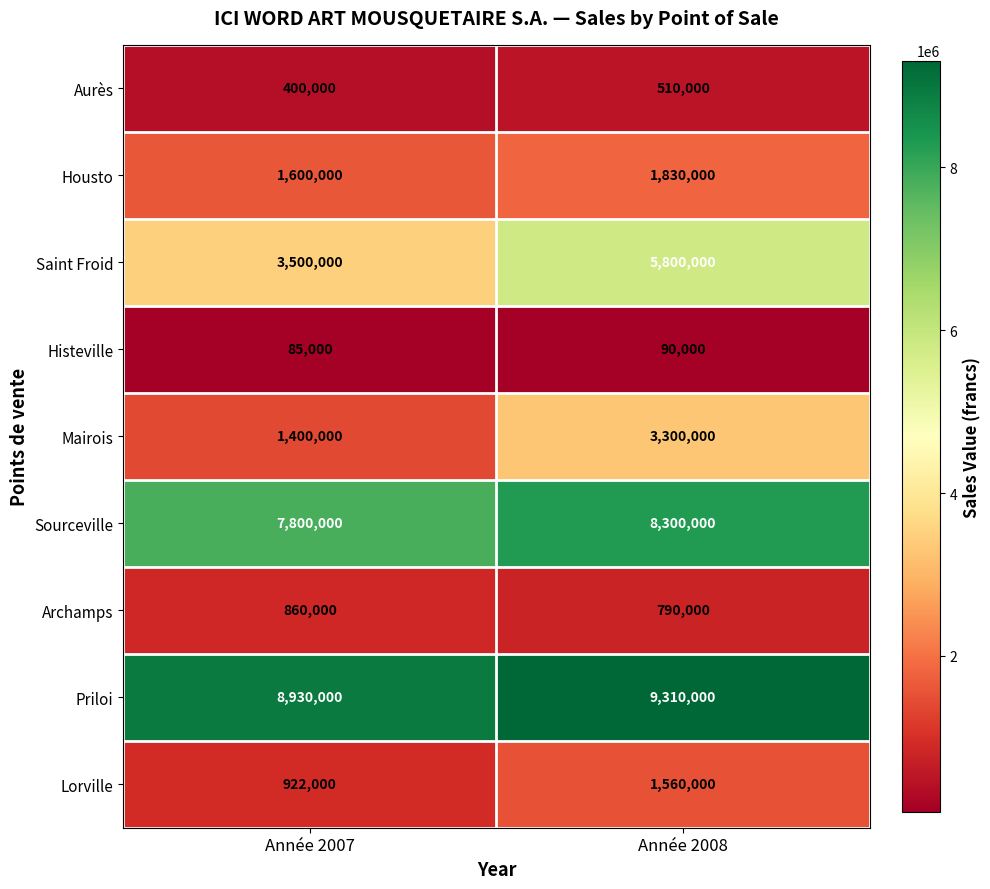

Reading left to right, transcribe all the data shown in this chart.

Aurès: Année 2007=400000	Année 2008=510000
Housto: Année 2007=1600000	Année 2008=1830000
Saint Froid: Année 2007=3500000	Année 2008=5800000
Histeville: Année 2007=85000	Année 2008=90000
Mairois: Année 2007=1400000	Année 2008=3300000
Sourceville: Année 2007=7800000	Année 2008=8300000
Archamps: Année 2007=860000	Année 2008=790000
Priloi: Année 2007=8930000	Année 2008=9310000
Lorville: Année 2007=922000	Année 2008=1560000